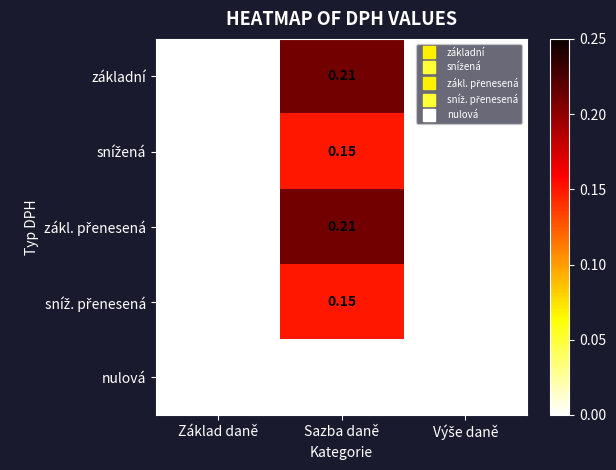

At which category is the sum across all series the highest?

Sazba daně